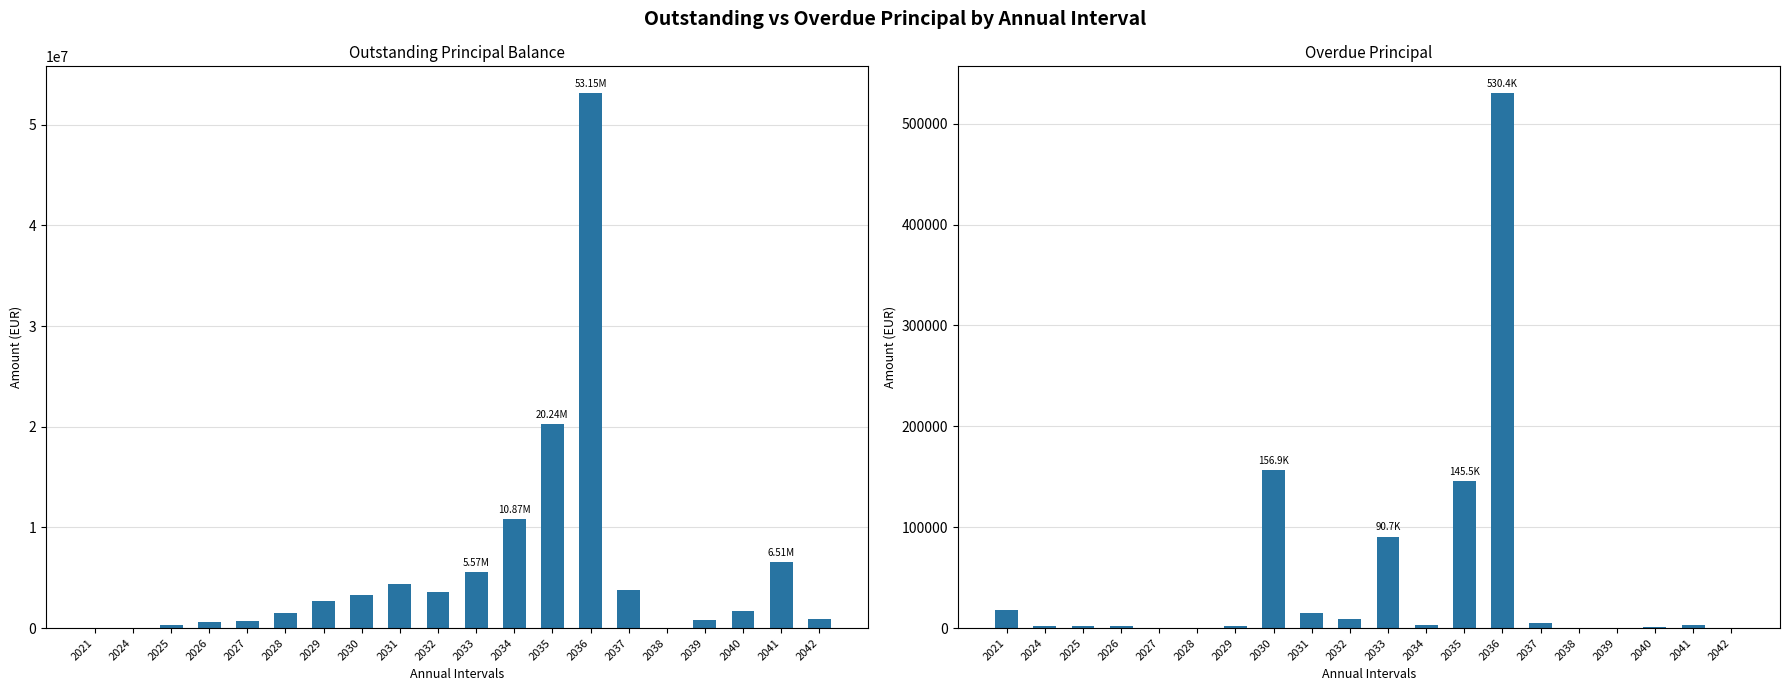

What is the average value of the Overdue Principal (Amount) series?

49250.0